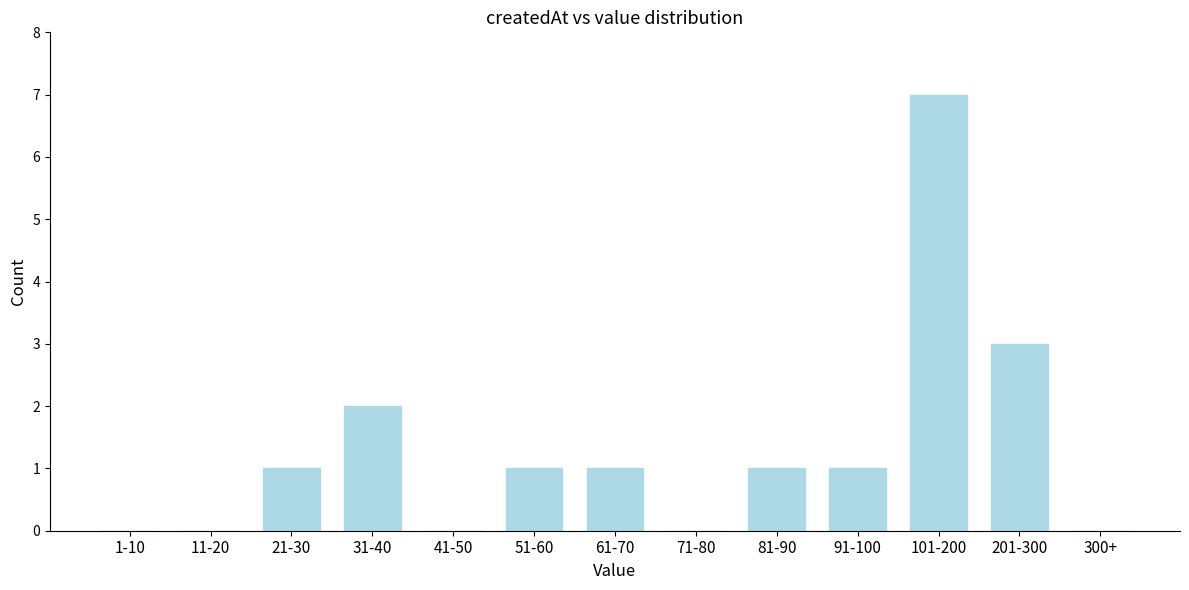

Reading left to right, what are all the values shown in this chart?

1-10=0	11-20=0	21-30=1	31-40=2	41-50=0	51-60=1	61-70=1	71-80=0	81-90=1	91-100=1	101-200=7	201-300=3	300+=0